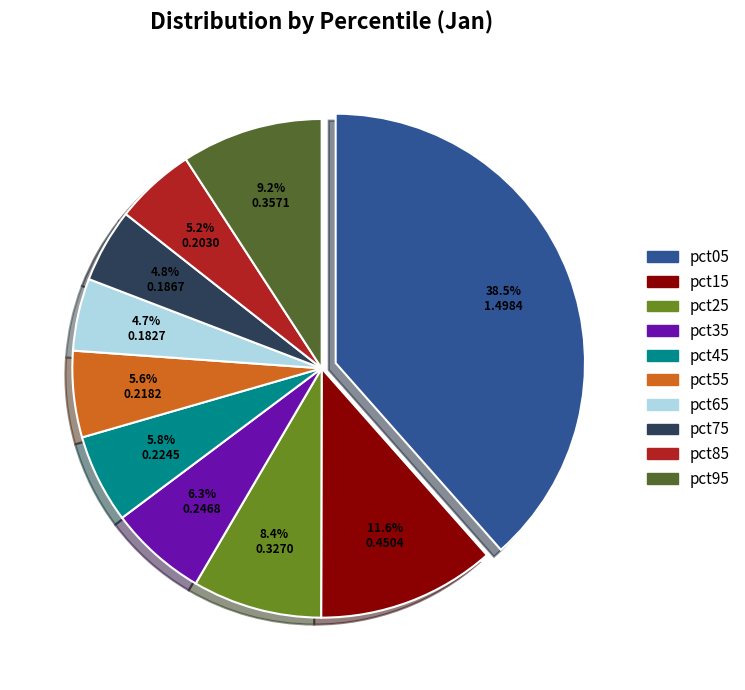

Count the number of slices in the pie.

10